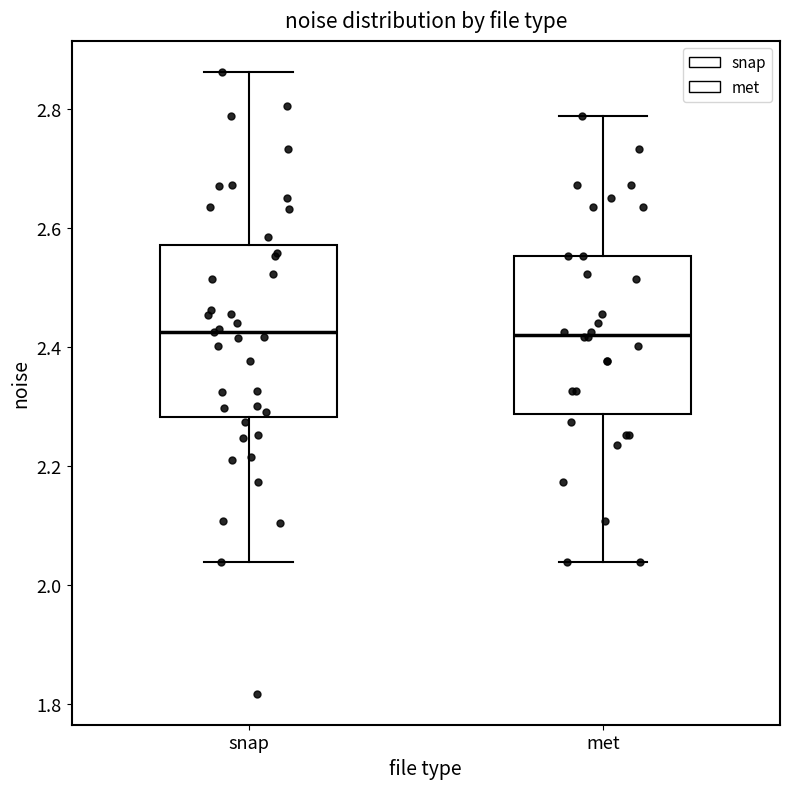

Which box is the tallest, from its lower edge to its upper edge?

snap